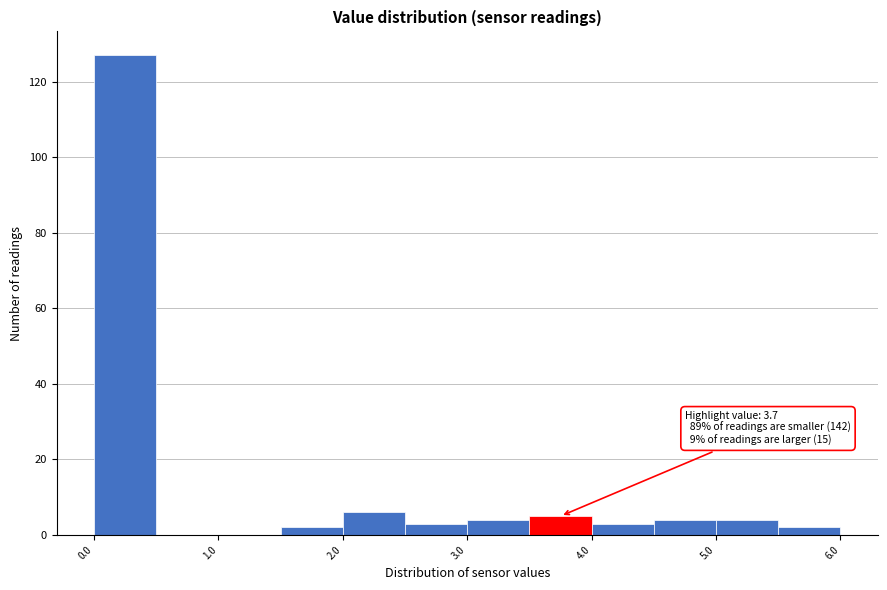

Which range on the x-axis has the tallest bar?

0.0 to 0.5